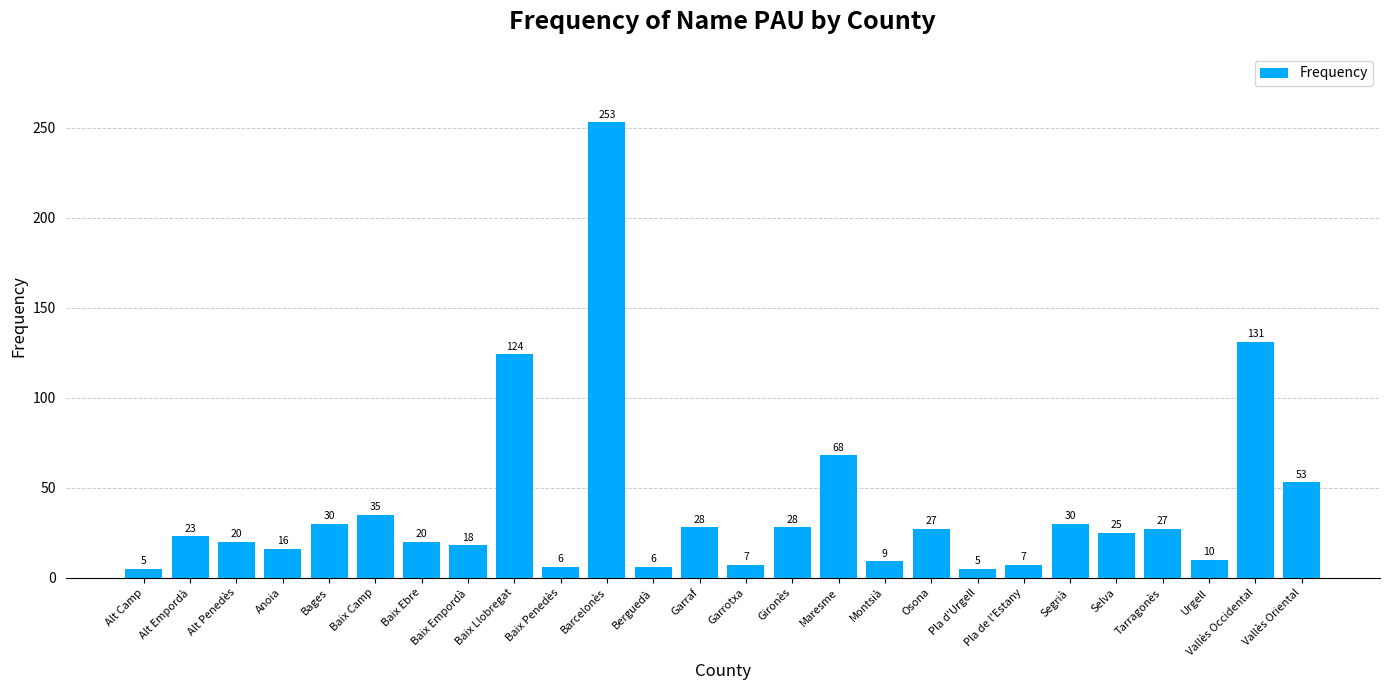

What is the sum of the values at Alt Empordà and Baix Ebre?

43